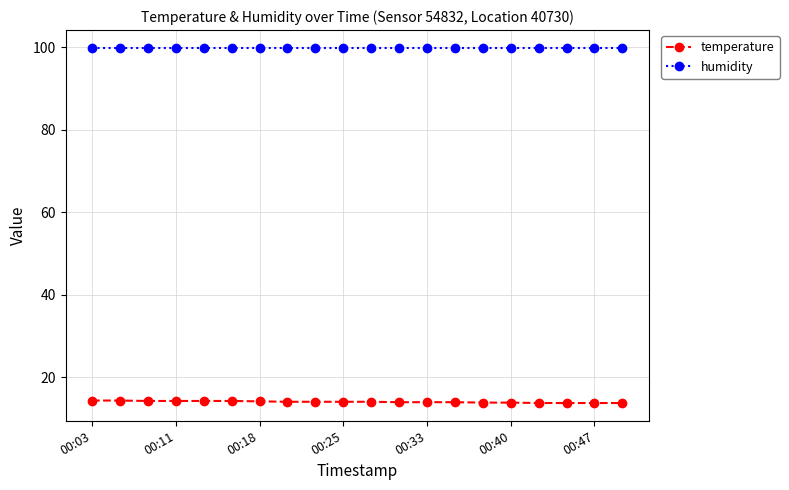

What is the average value of the temperature series?

14.1